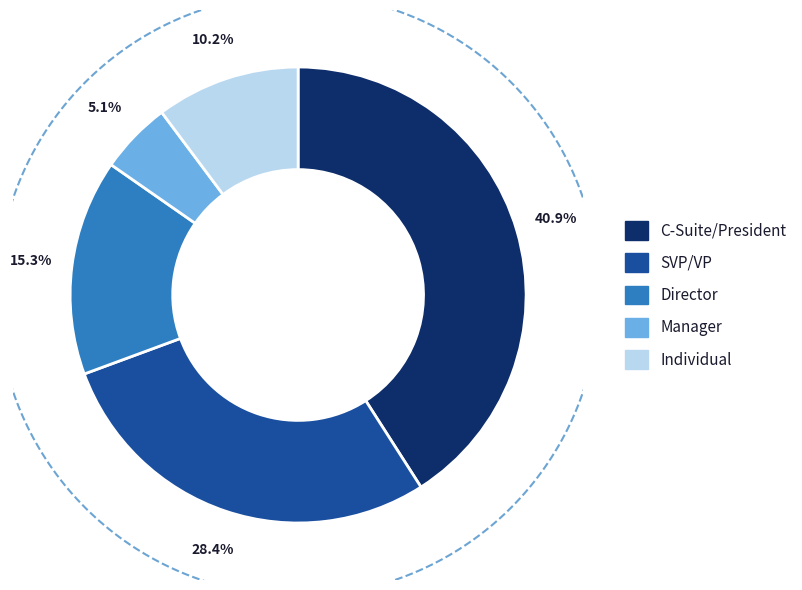

Does any single category account for the majority?

No